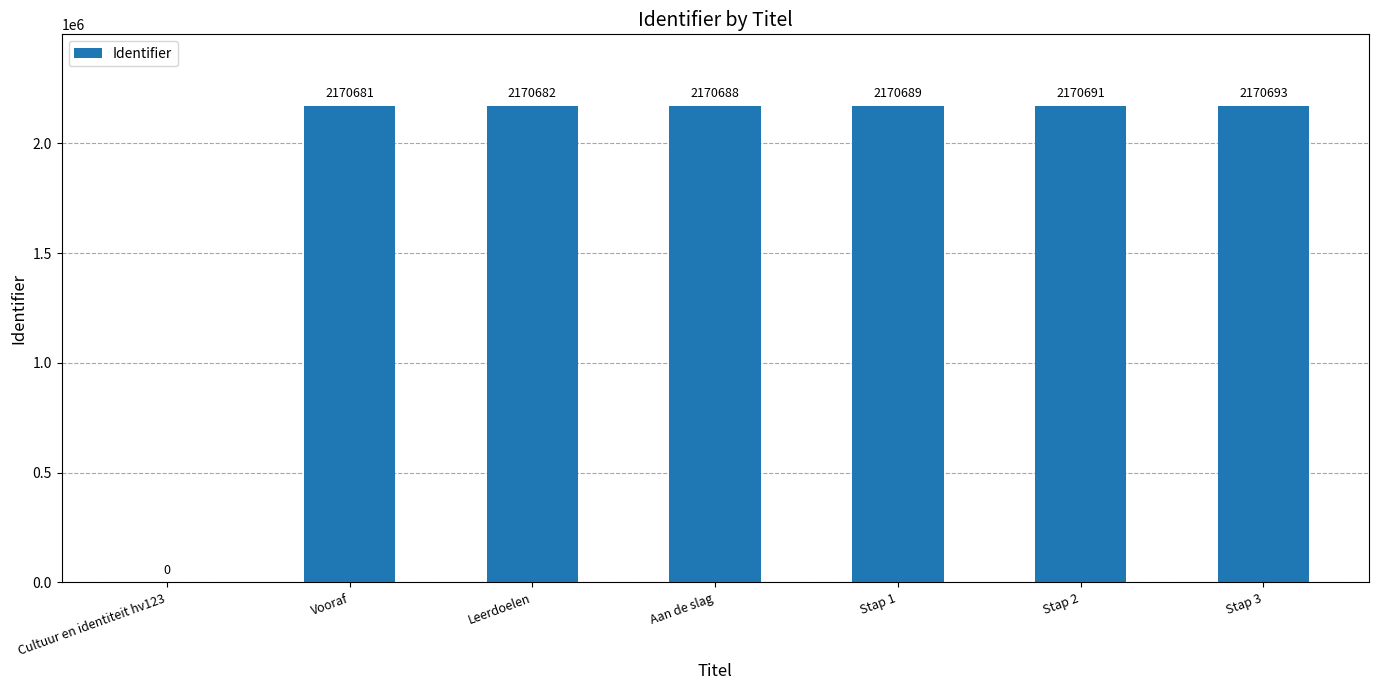

Is it true that the value at Stap 1 is 2170689?

True